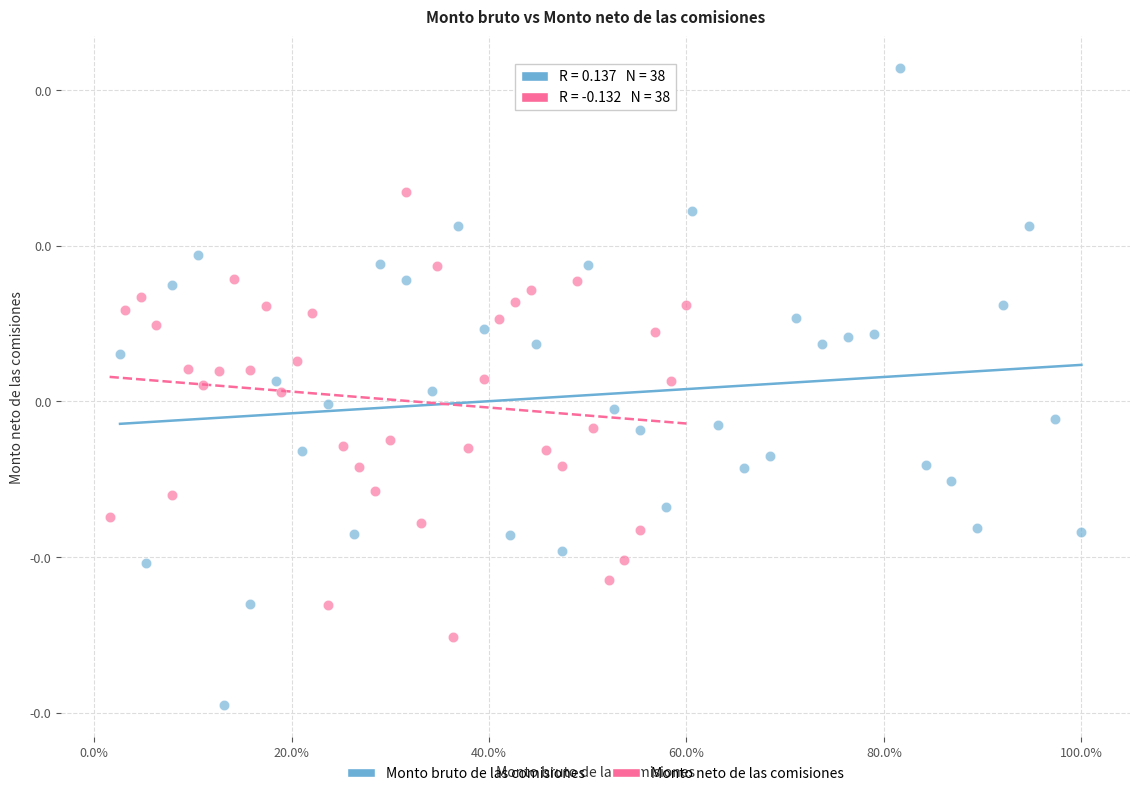

What are all the series names shown in the legend?

Monto bruto de las comisiones, Monto neto de las comisiones